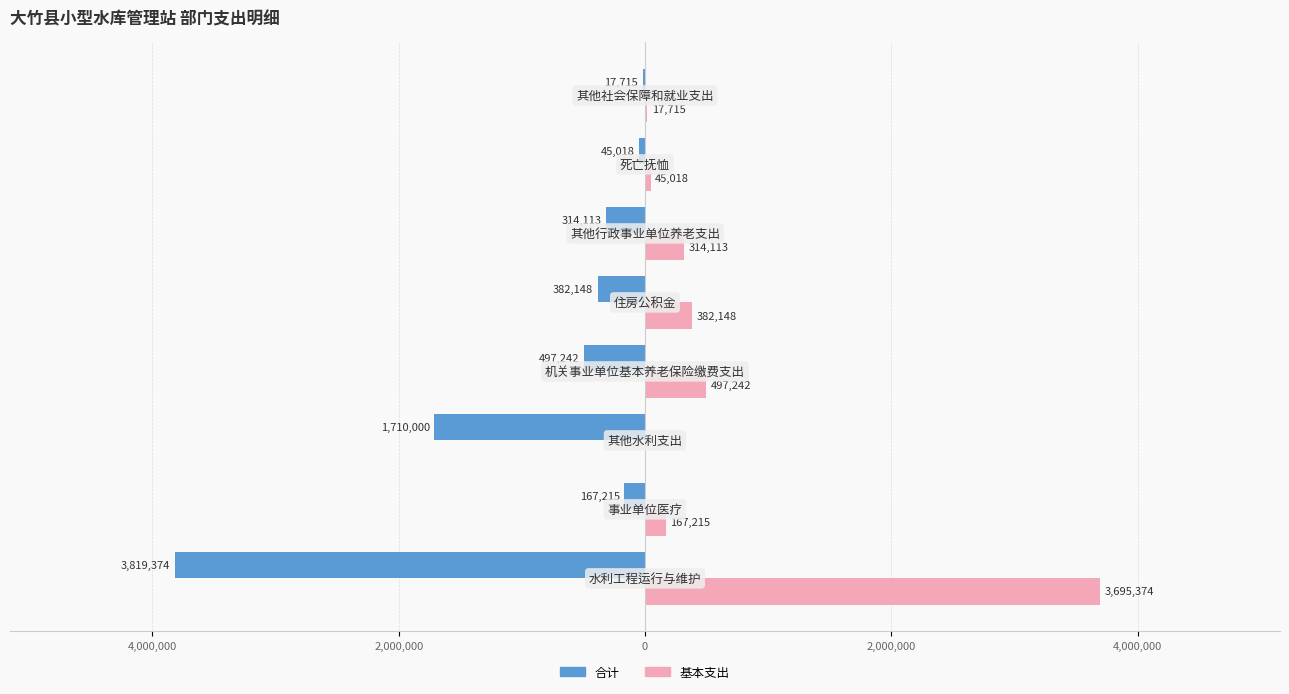

What are all the series names shown in the legend?

合计, 基本支出